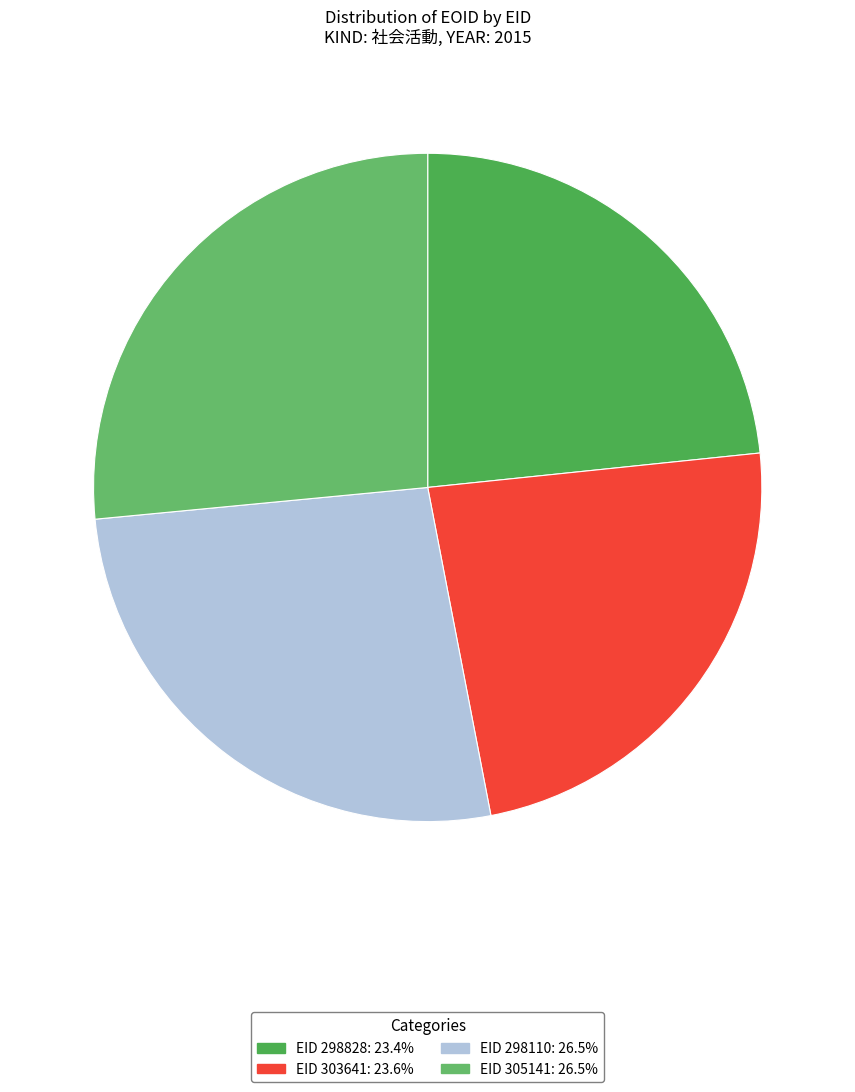

How many slices are in this pie chart?

4